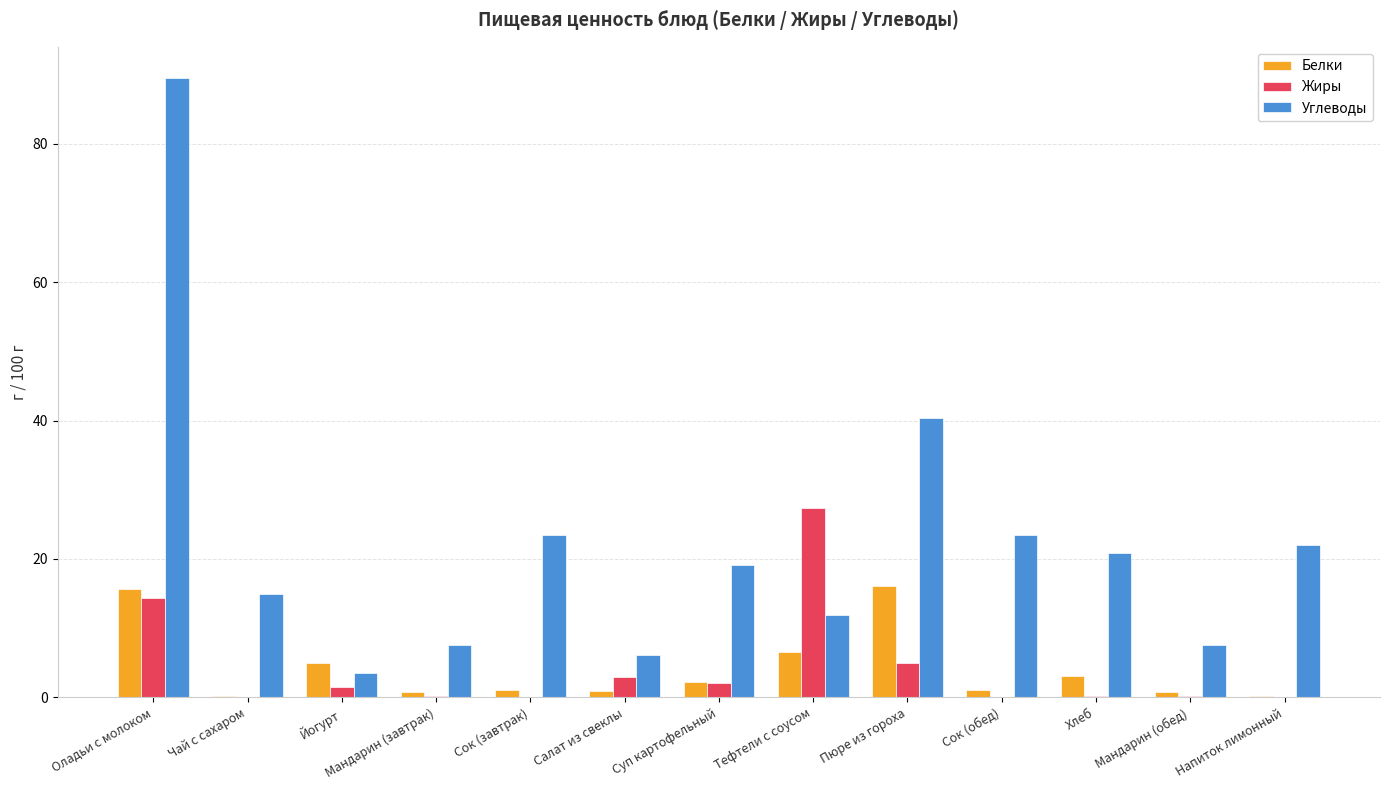

Are the bars horizontal?

No